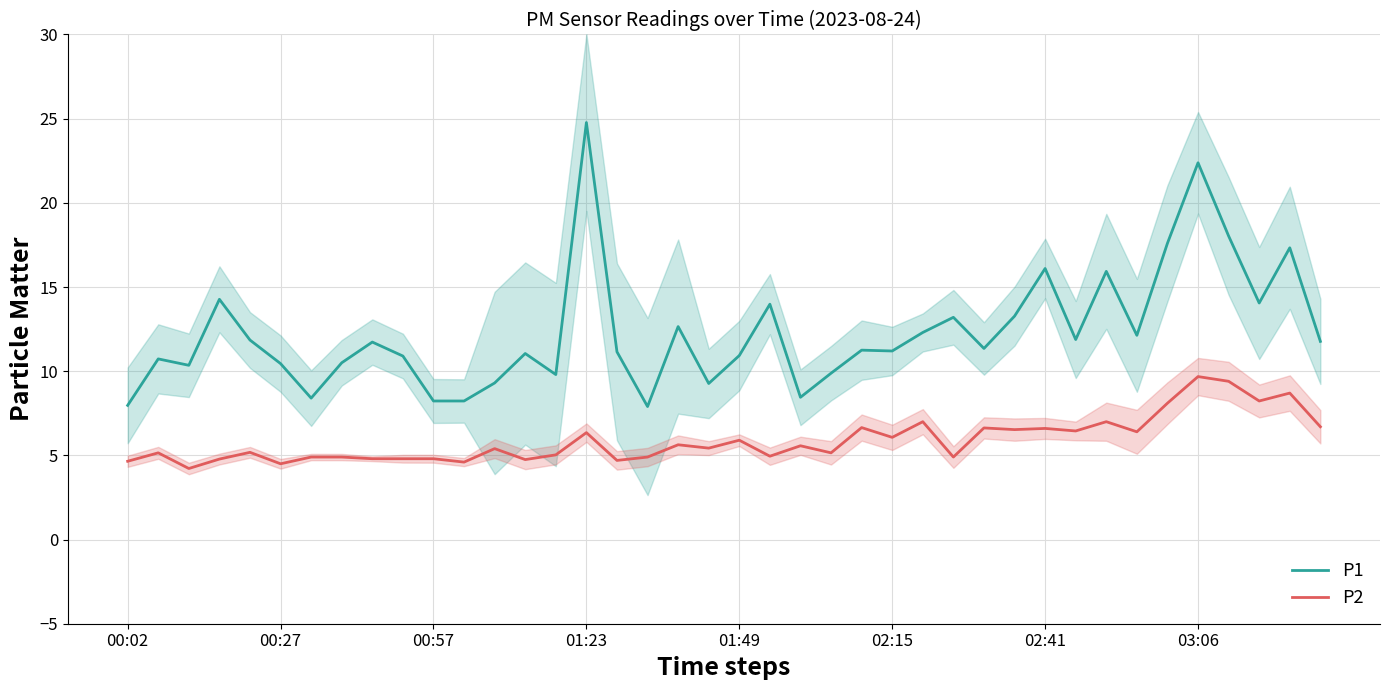

True or false: P1 and P2 cross at least once.

False